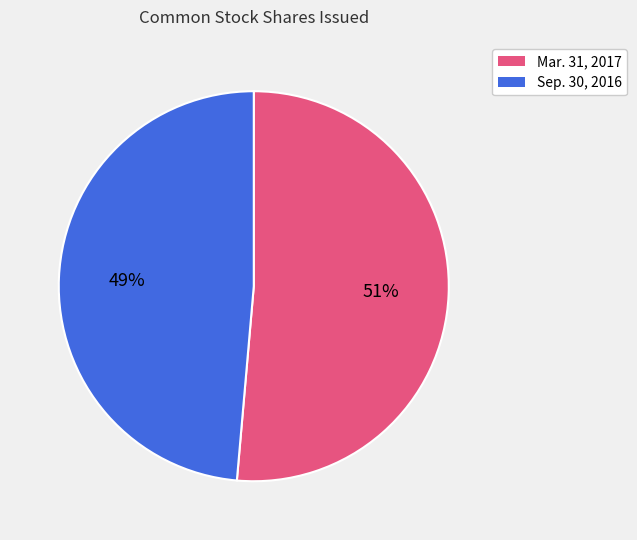

Is the sum of Sep. 30, 2016 and Mar. 31, 2017 greater than half?

Yes